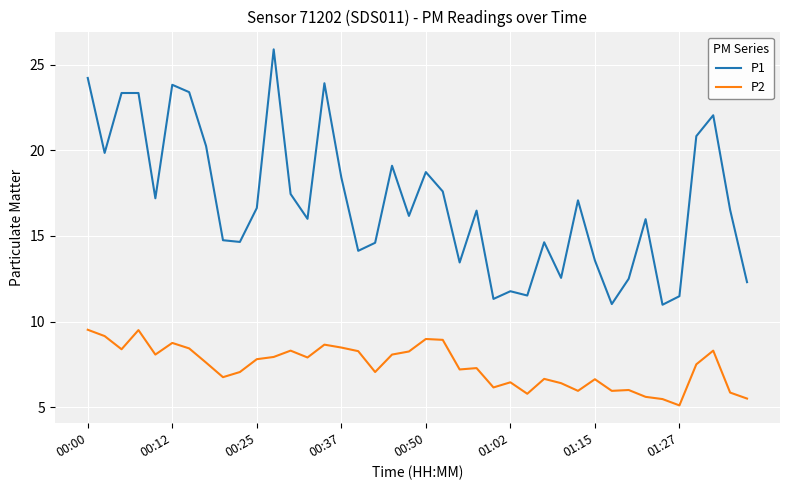

What is the minimum value for P1?

11.0